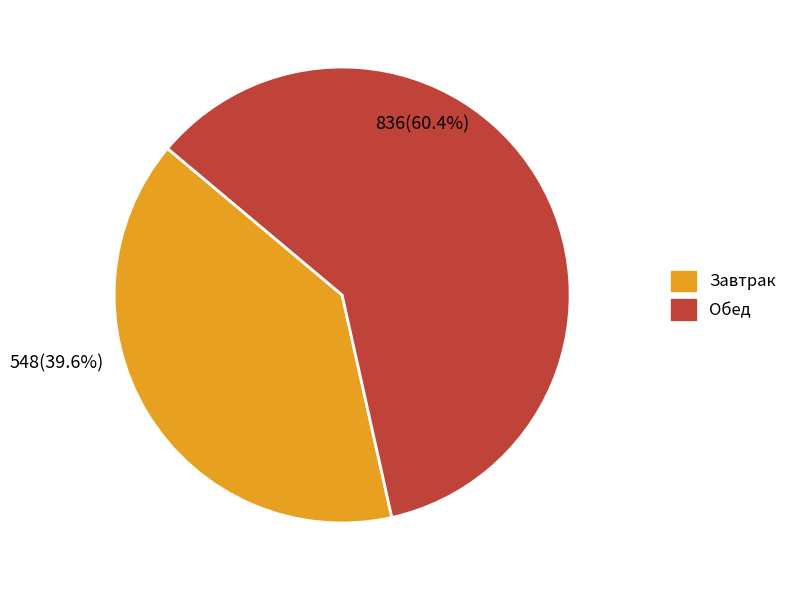

Rank the categories by value from highest to lowest.

Обед, Завтрак